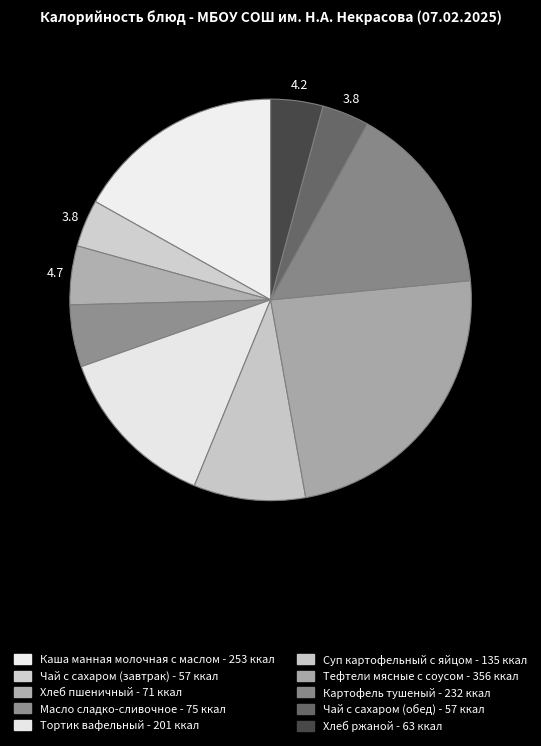

What percentage is the Тефтели мясные с соусом slice, to the nearest percent?

24%